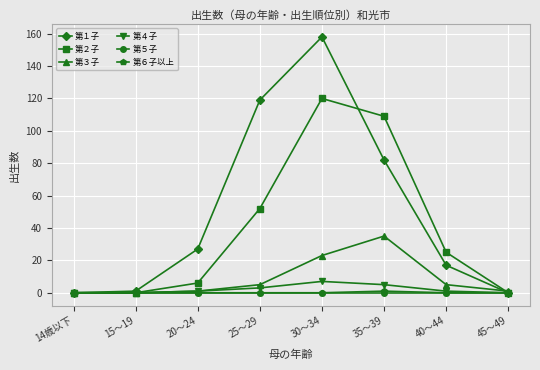

Which label corresponds to the largest value in the chart?

30～34